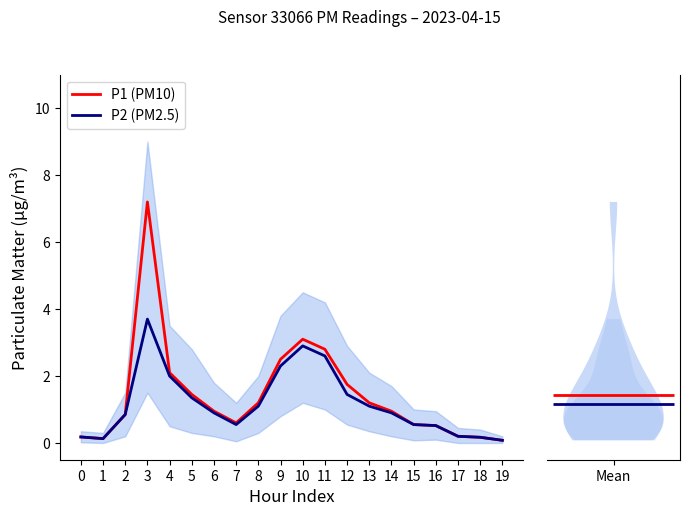

What is the difference between the P2 (PM2.5) values at 13 and 7?

0.6